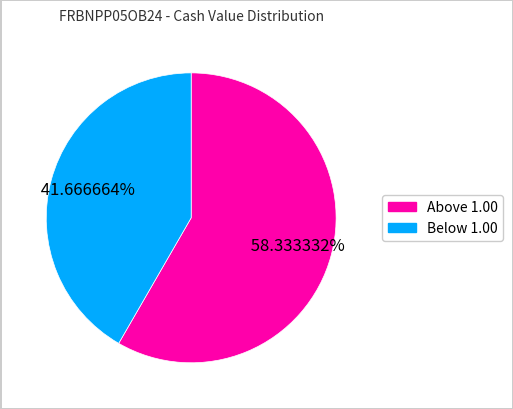

To the nearest percent, what is the difference between the largest and smallest slice percentages?

17%